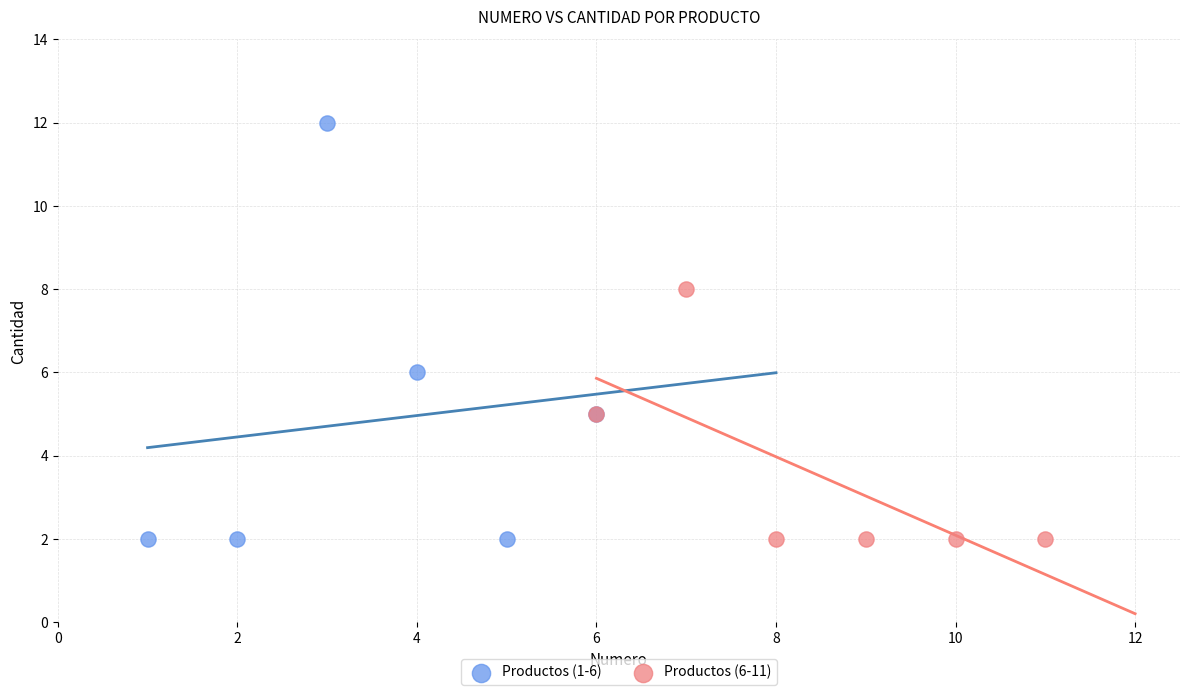

Which series reaches the maximum Y coordinate?

Productos (1-6)